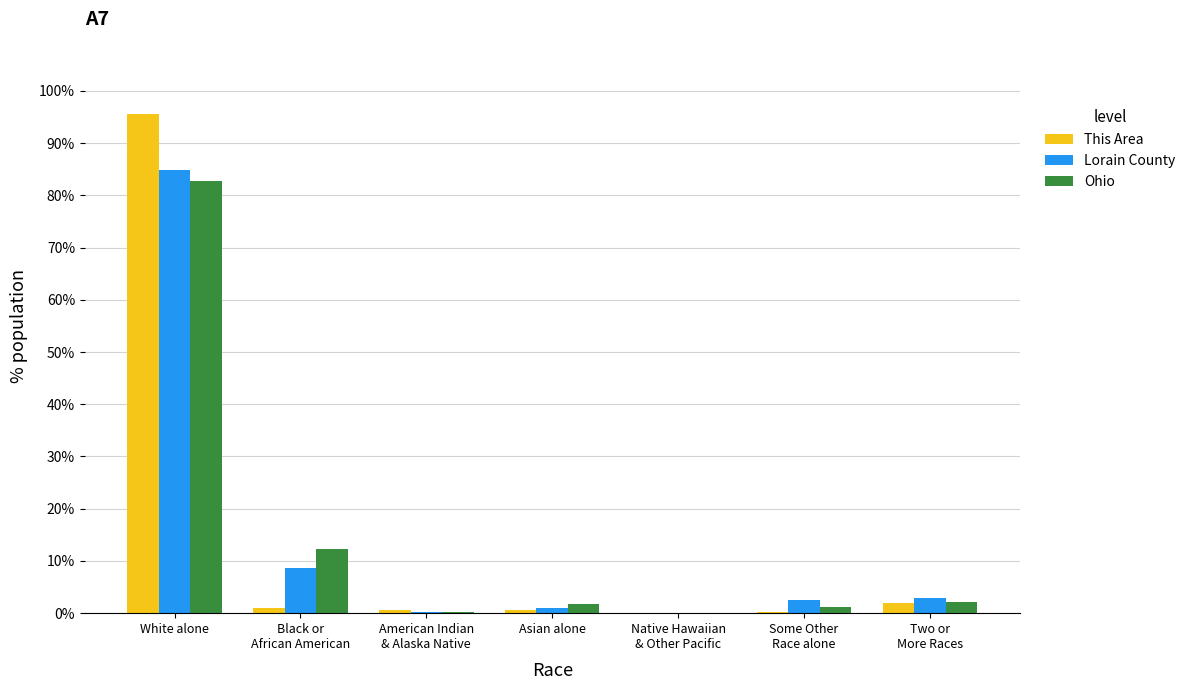

At which category is the sum across all series the highest?

White alone